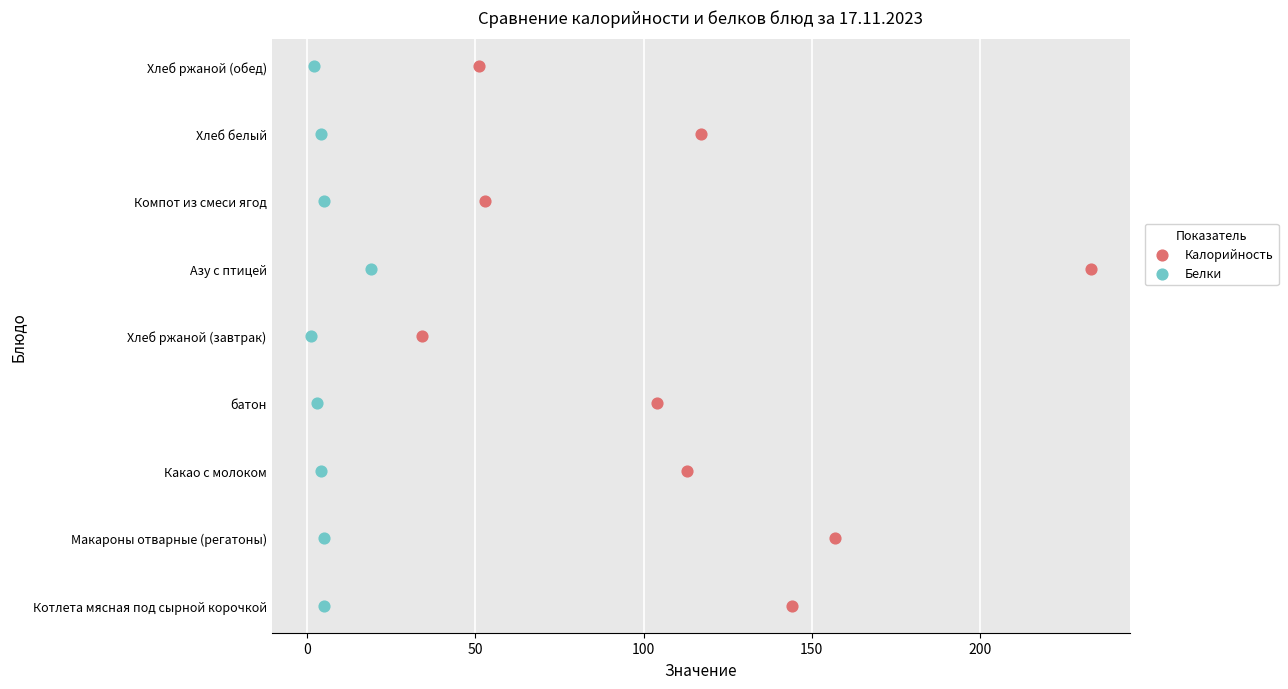

Which series has the largest Y range (max minus min)?

Калорийность